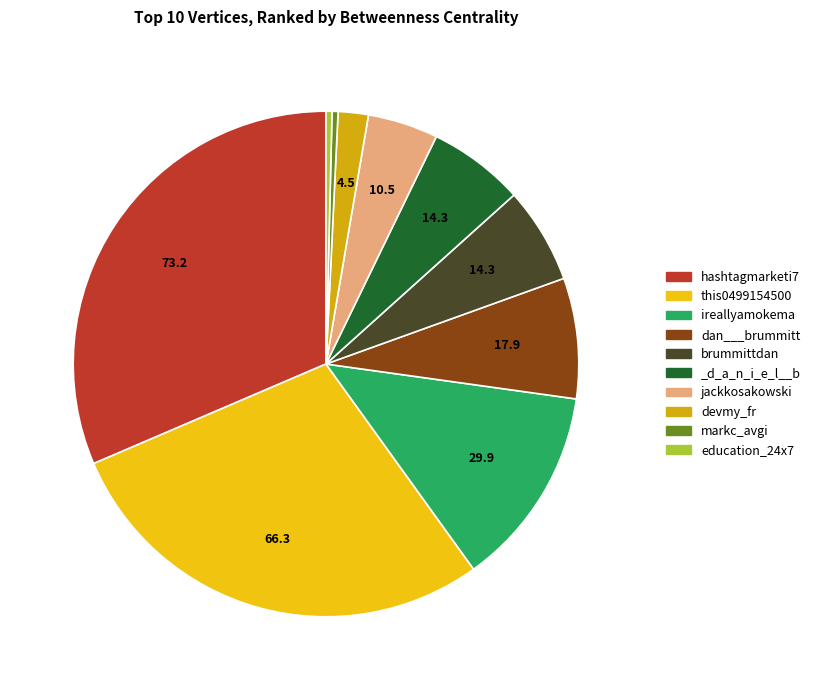

Which category has the smallest portion of the pie?

markc_avgi